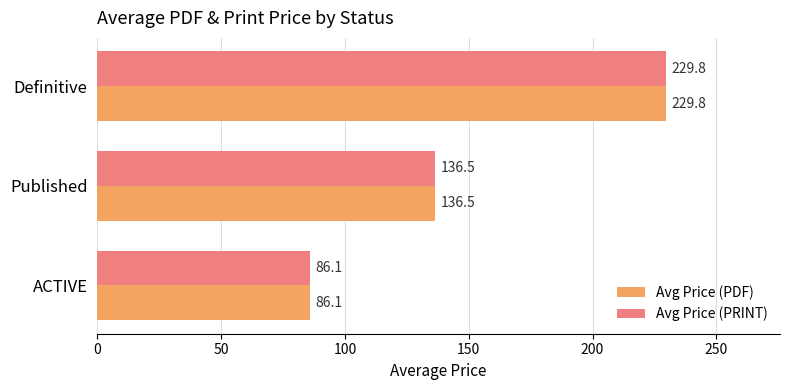

At which category is the sum across all series the highest?

Definitive